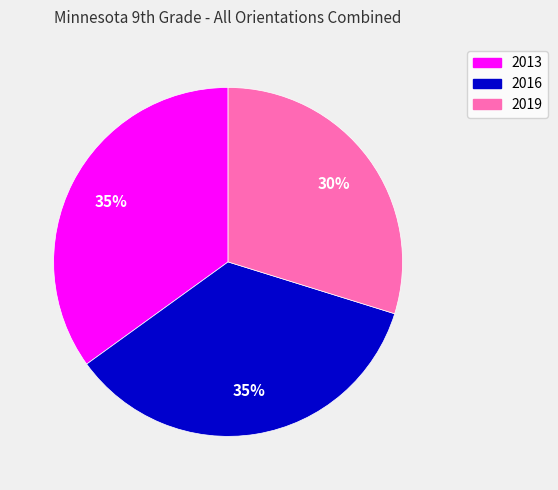

Combined, do 2019 and 2013 account for over 50%?

Yes